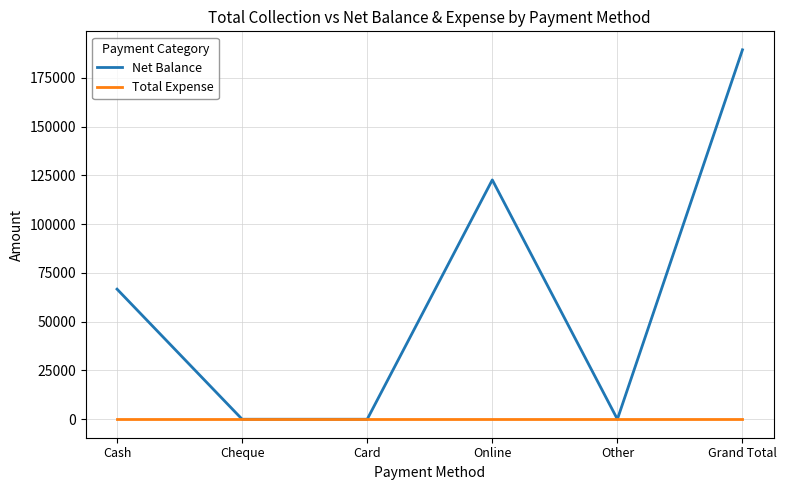

At which category is the sum across all series the highest?

Grand Total